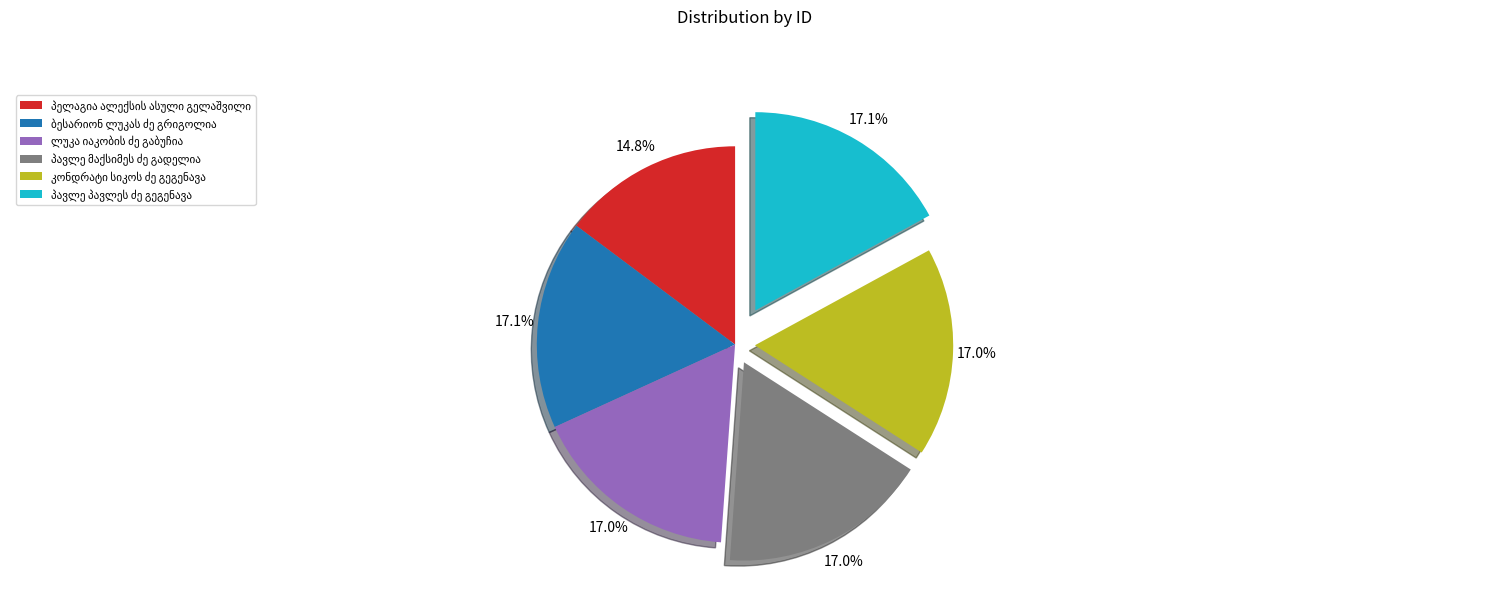

Is there a majority slice in this chart?

No